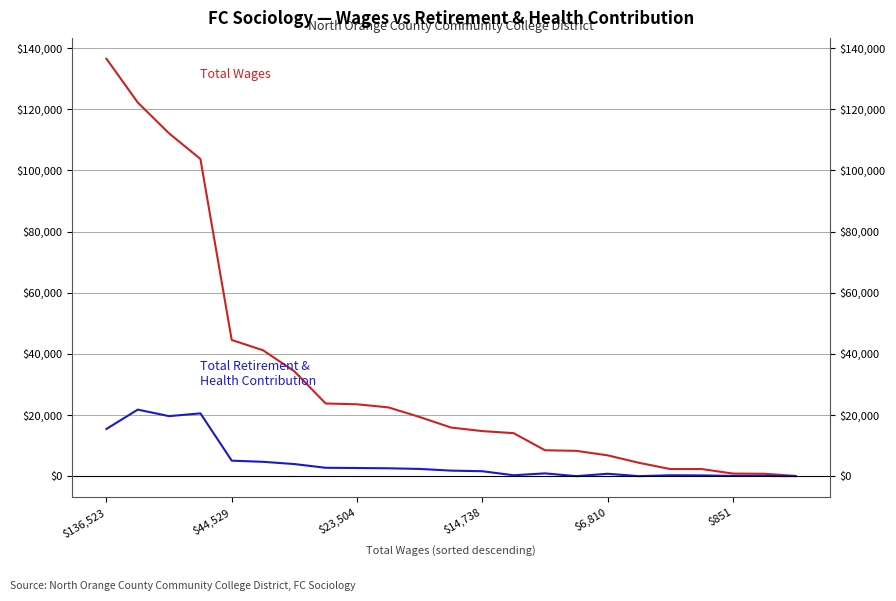

What position from the right is 17?

6